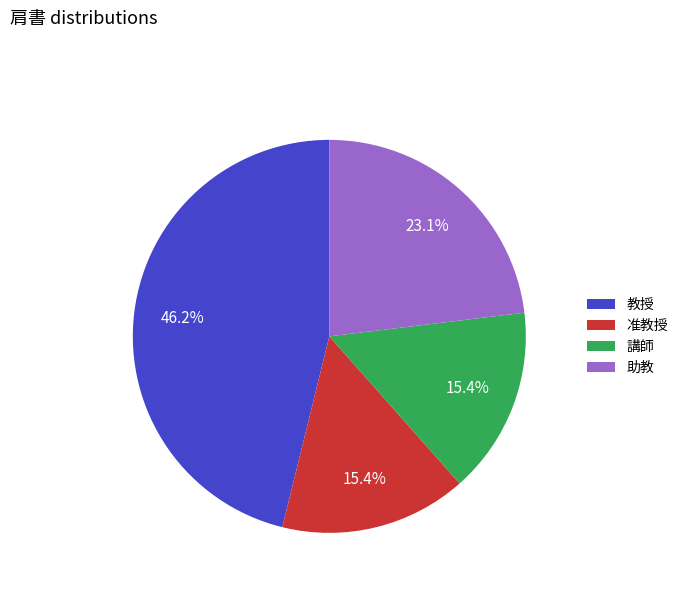

What is the ratio of the value at 准教授 to the value at 助教?

0.7